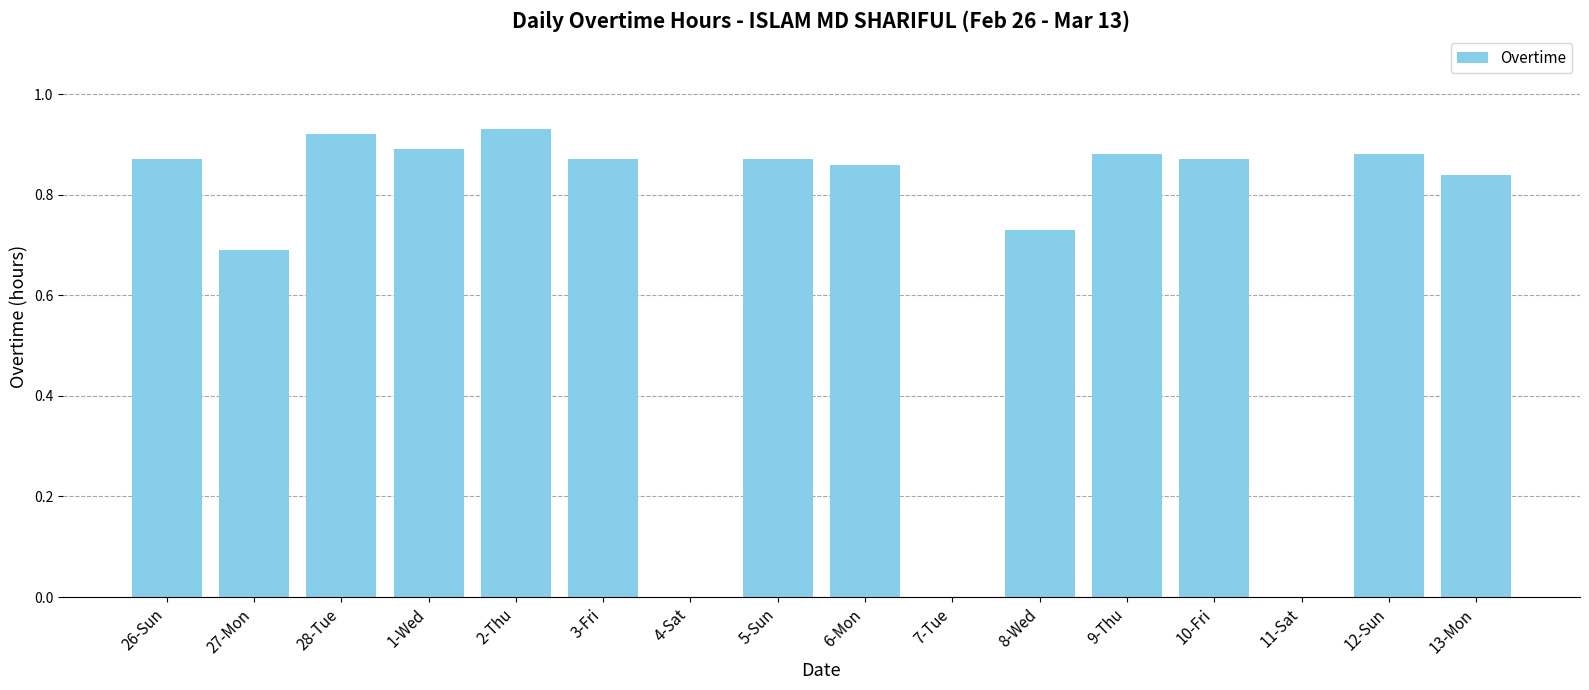

True or false: the data shows 1.3 at 1-Wed.

False